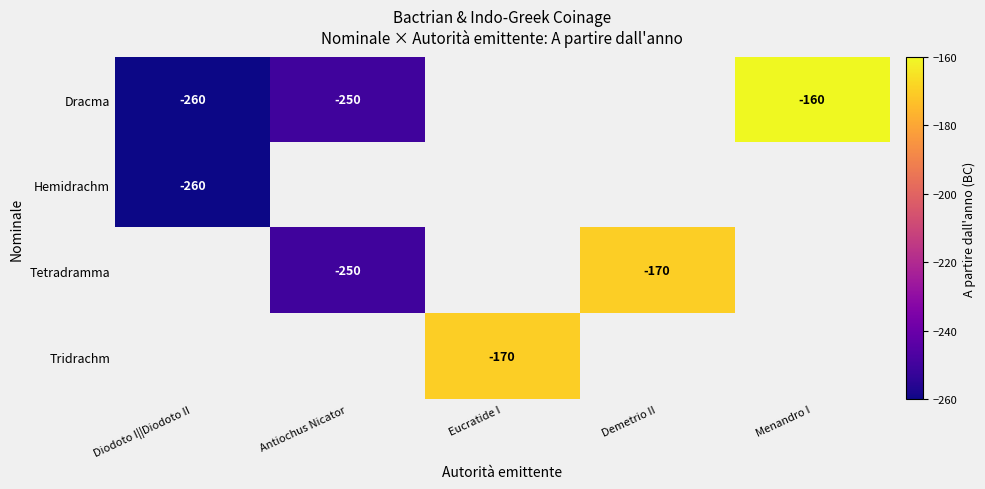

The Hemidrachm series shows -260 at Diodoto I||Diodoto II. True or false?

True